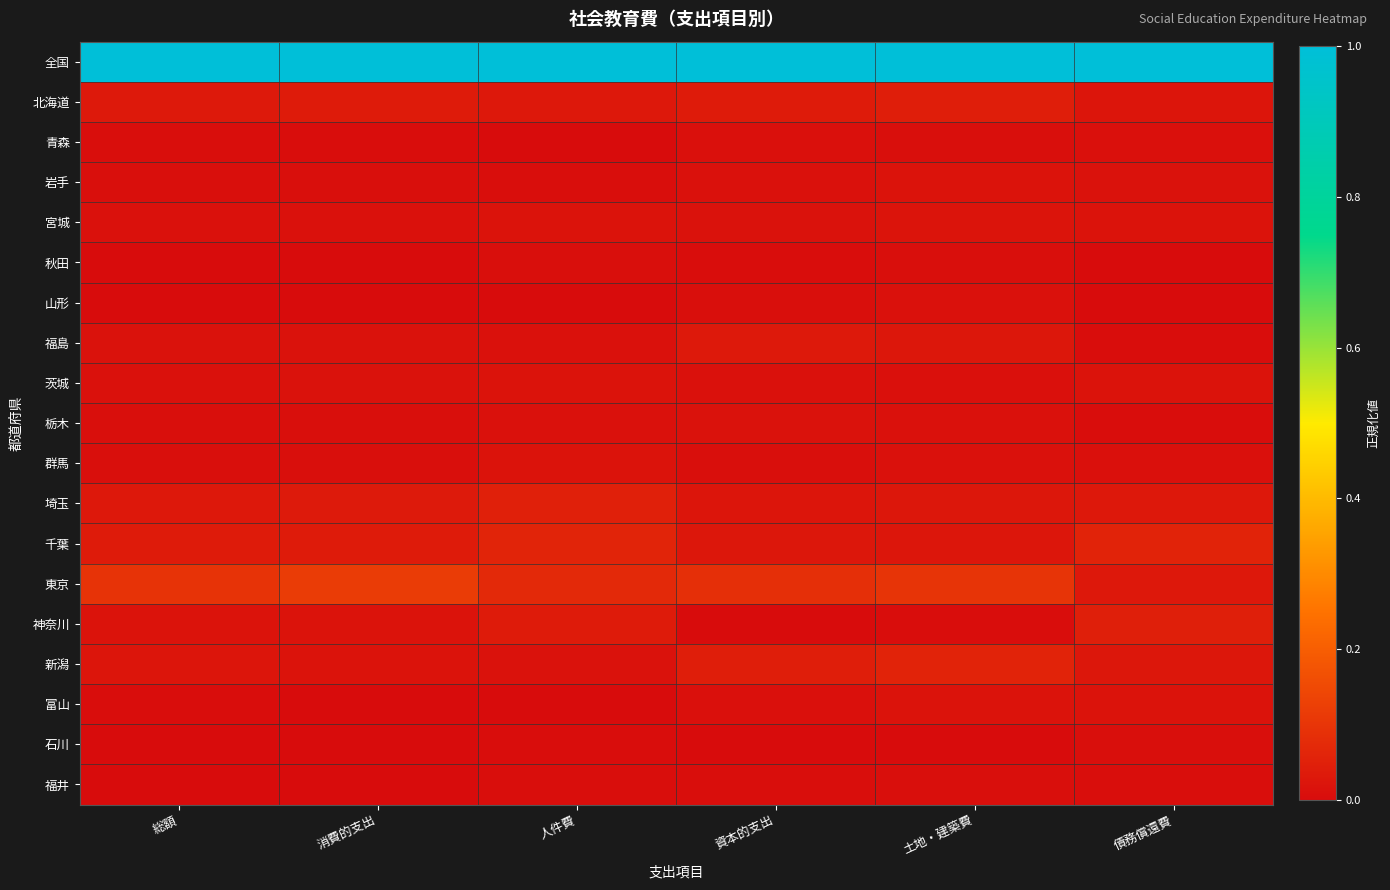

How many data points does each series have?

6